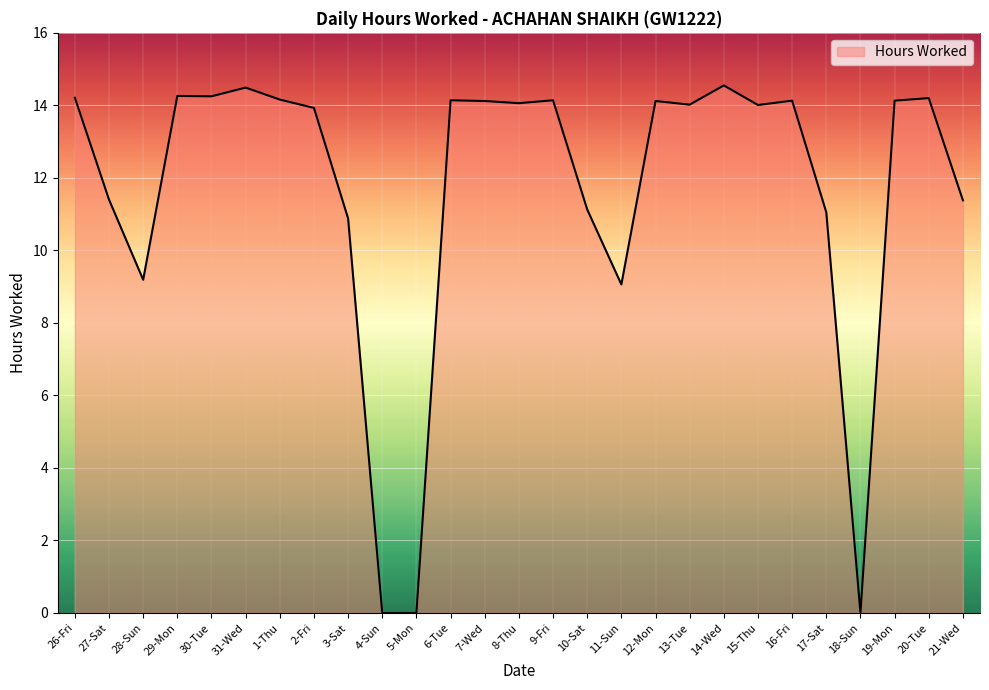

Where does the data first go above 14?

26-Fri